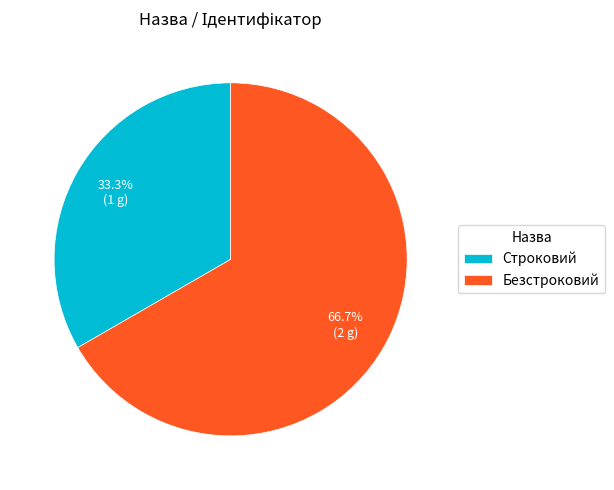

How many segments does this pie chart have?

2